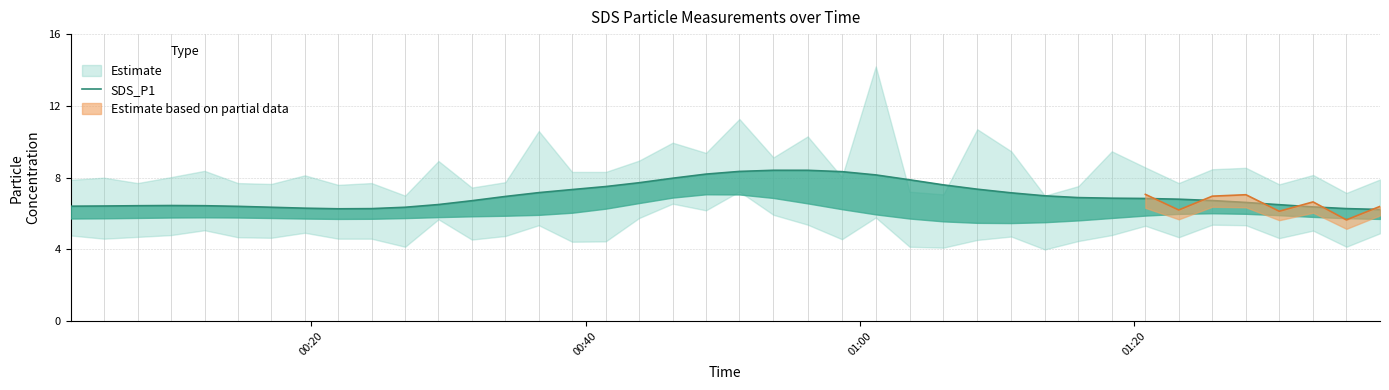

The value at 00:40 is 6.4. True or false?

True